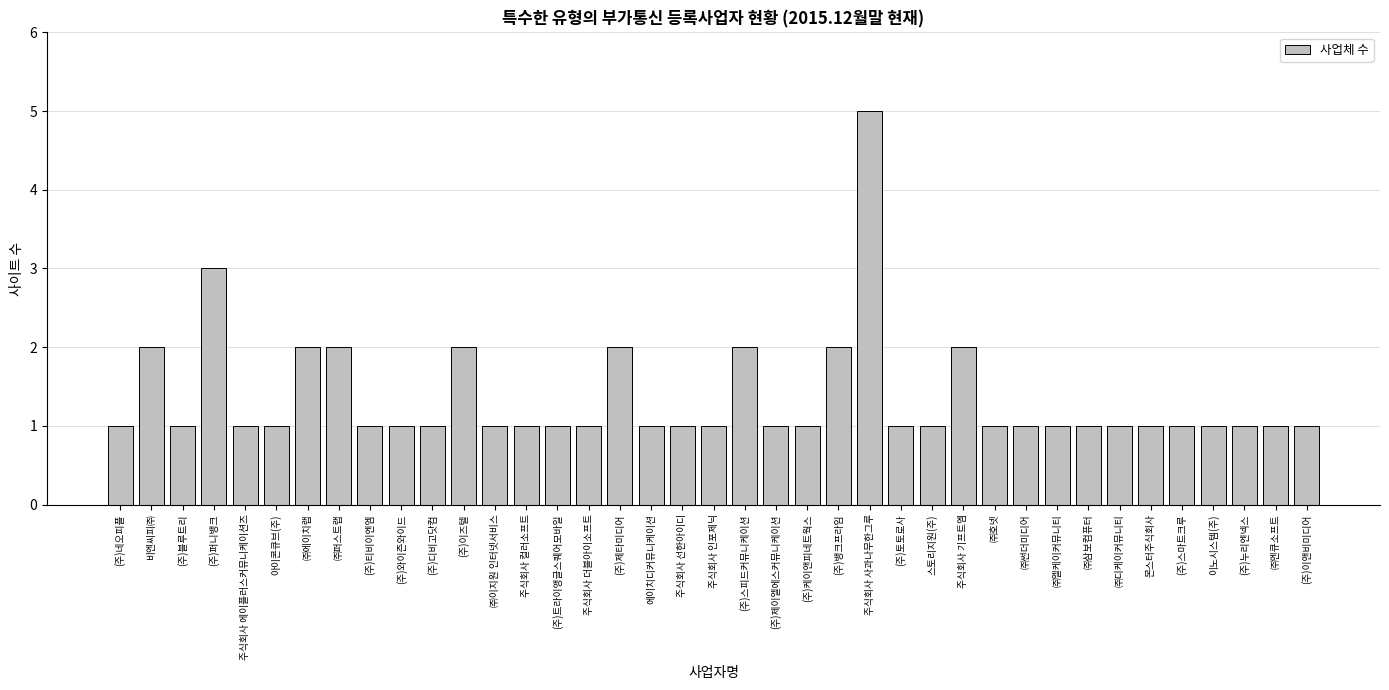

What is the difference between the maximum and minimum values?

4